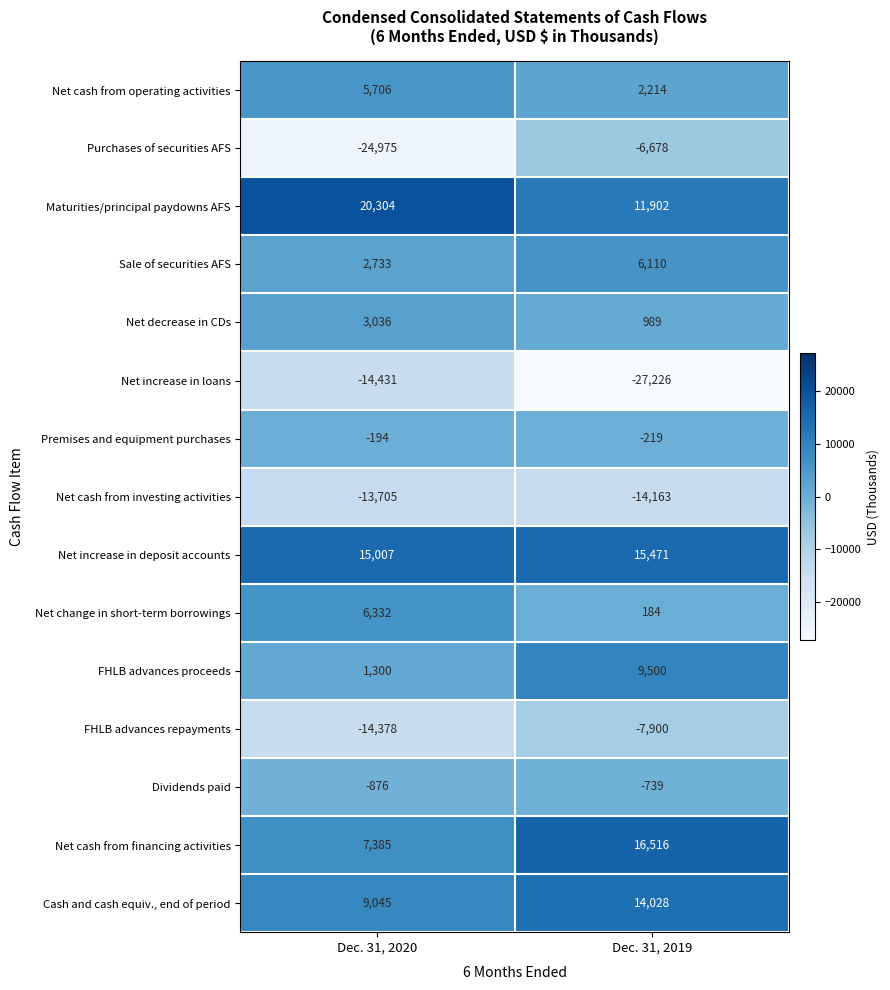

What is the spread (max minus min) of values at Dec. 31, 2020?

45279